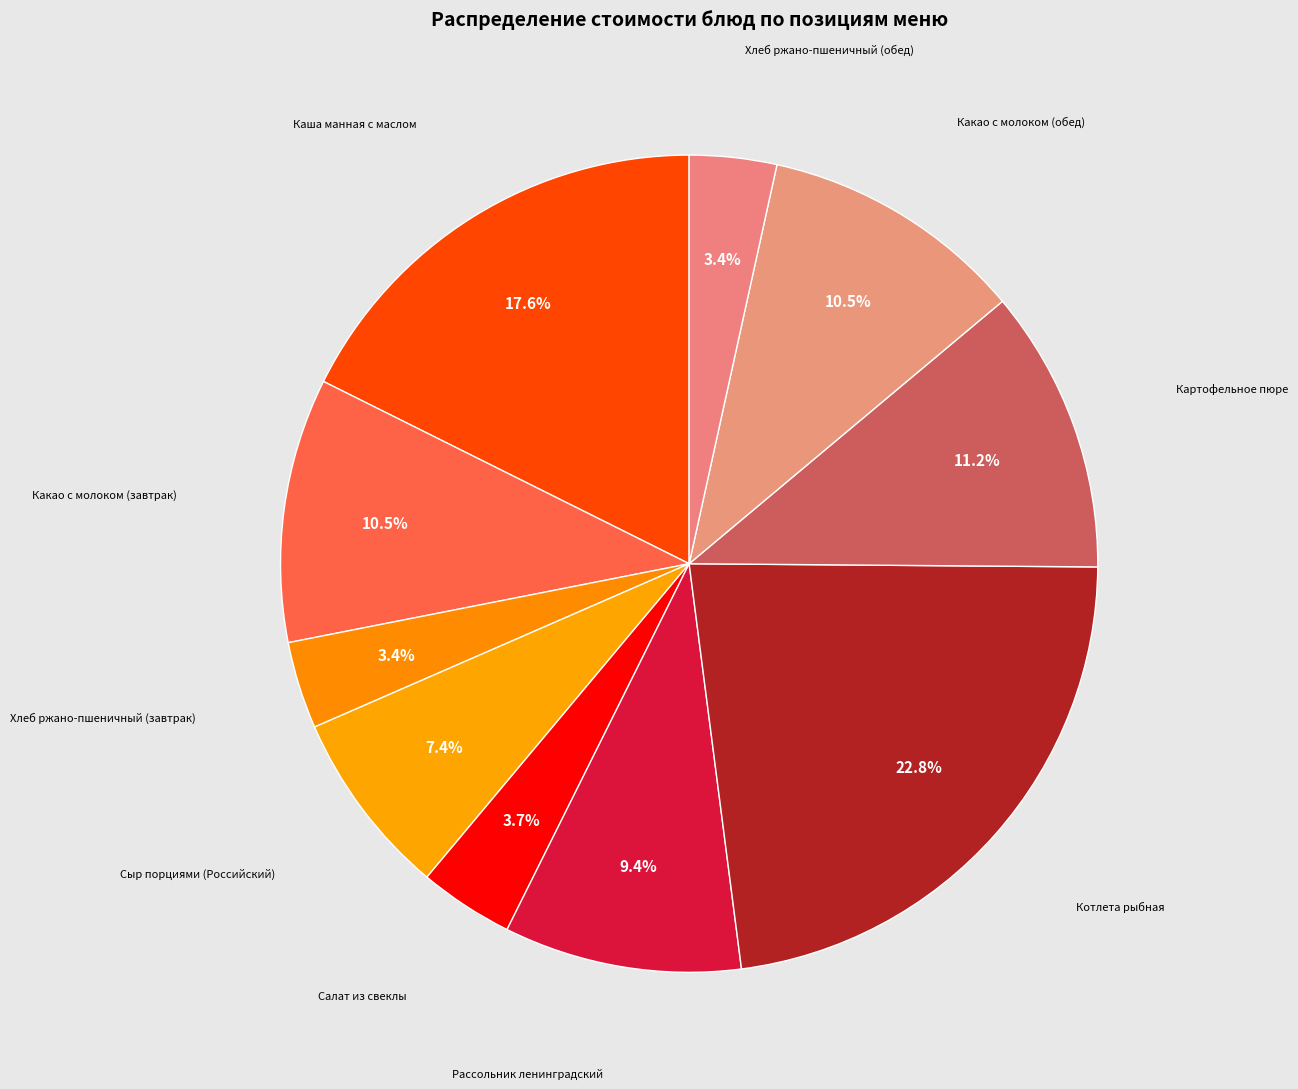

Does any single category account for the majority?

No